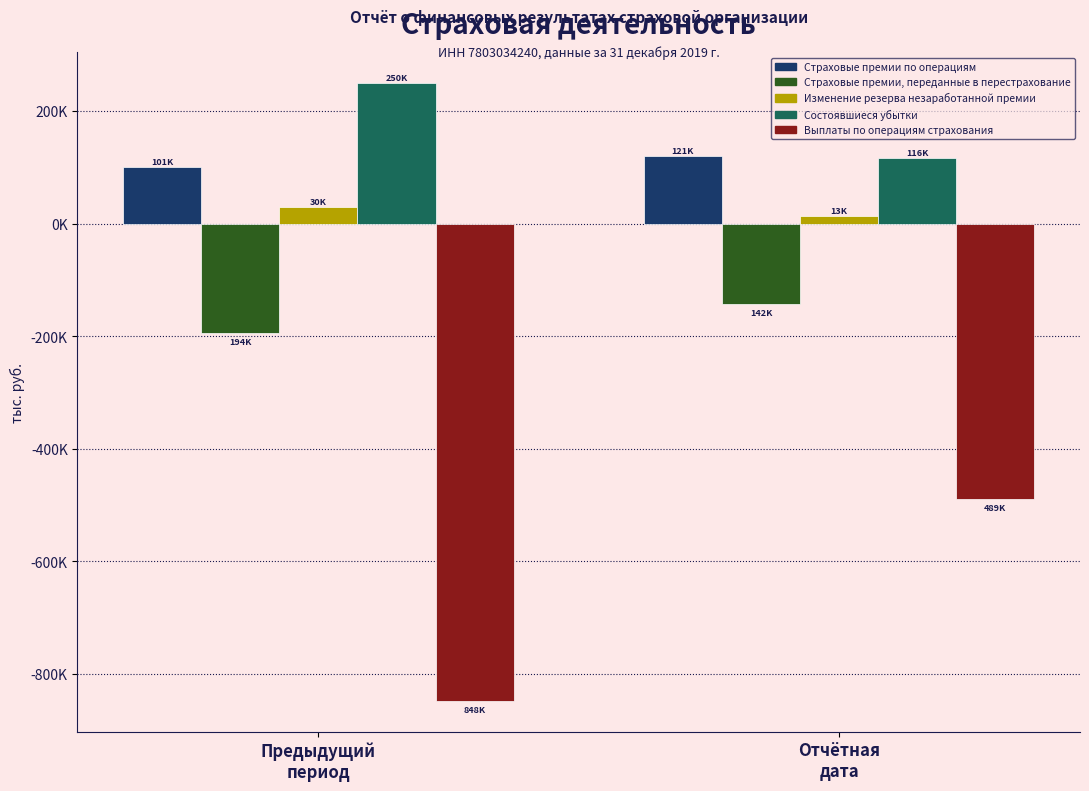

What are all the series names shown in the legend?

Страховые премии по операциям, Страховые премии, переданные в перестрахование, Изменение резерва незаработанной премии, Состоявшиеся убытки, Выплаты по операциям страхования